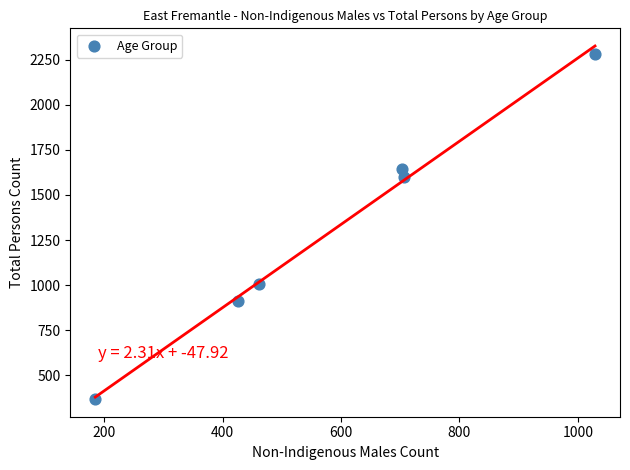

What Y value in the scatter plot is closest to 1325?

1600